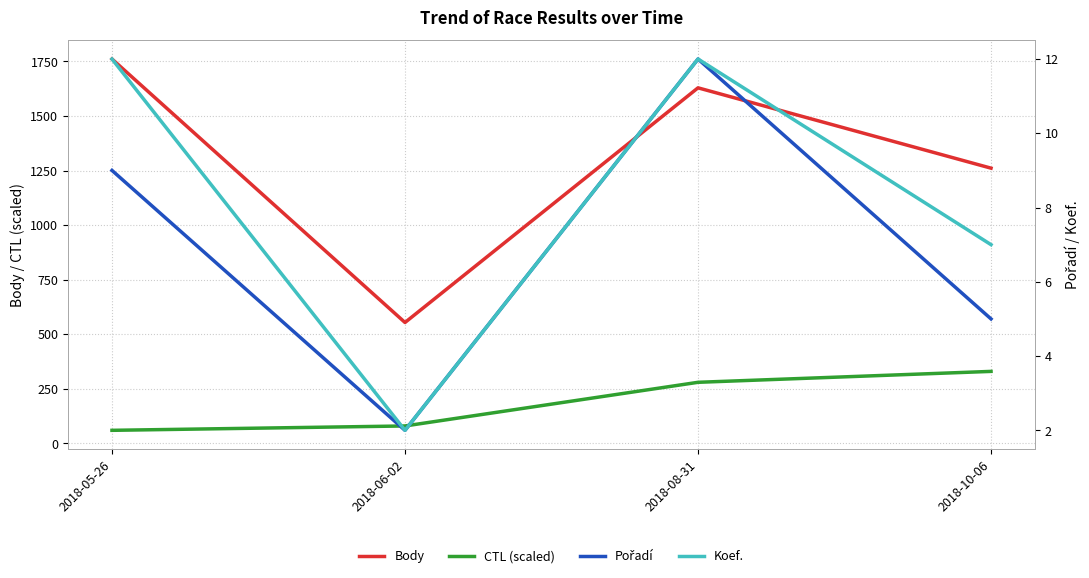

What is the difference between the CTL (scaled) values at 2018-08-31 and 2018-05-26?

220